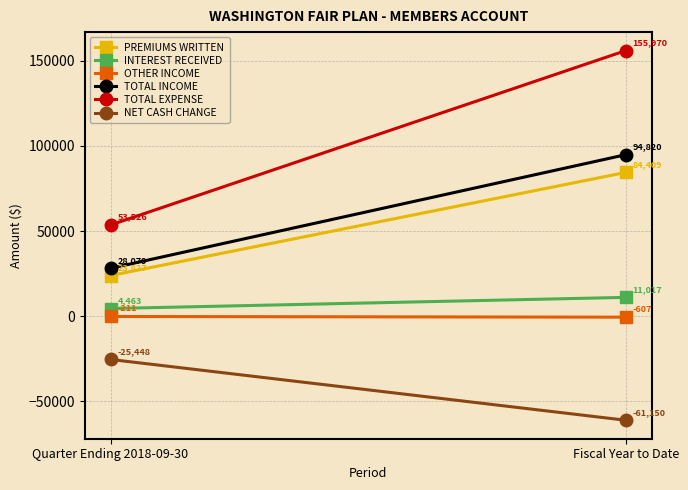

Is it true that OTHER INCOME equals -211.2 at Quarter Ending 2018-09-30?

True